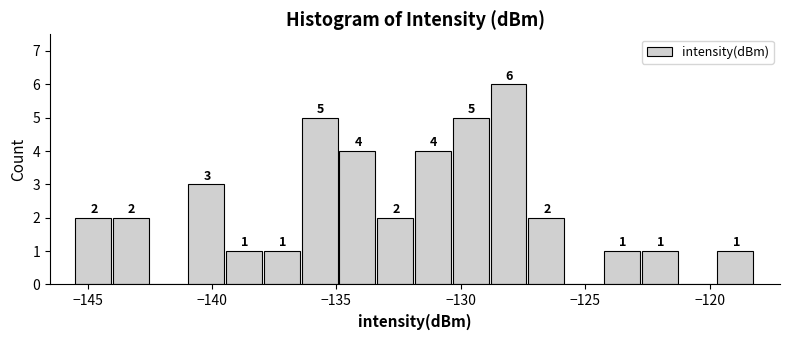

Around what value on the x-axis is the tallest bar? Give the approximate position of its centre, as read against the axis.

-128.0